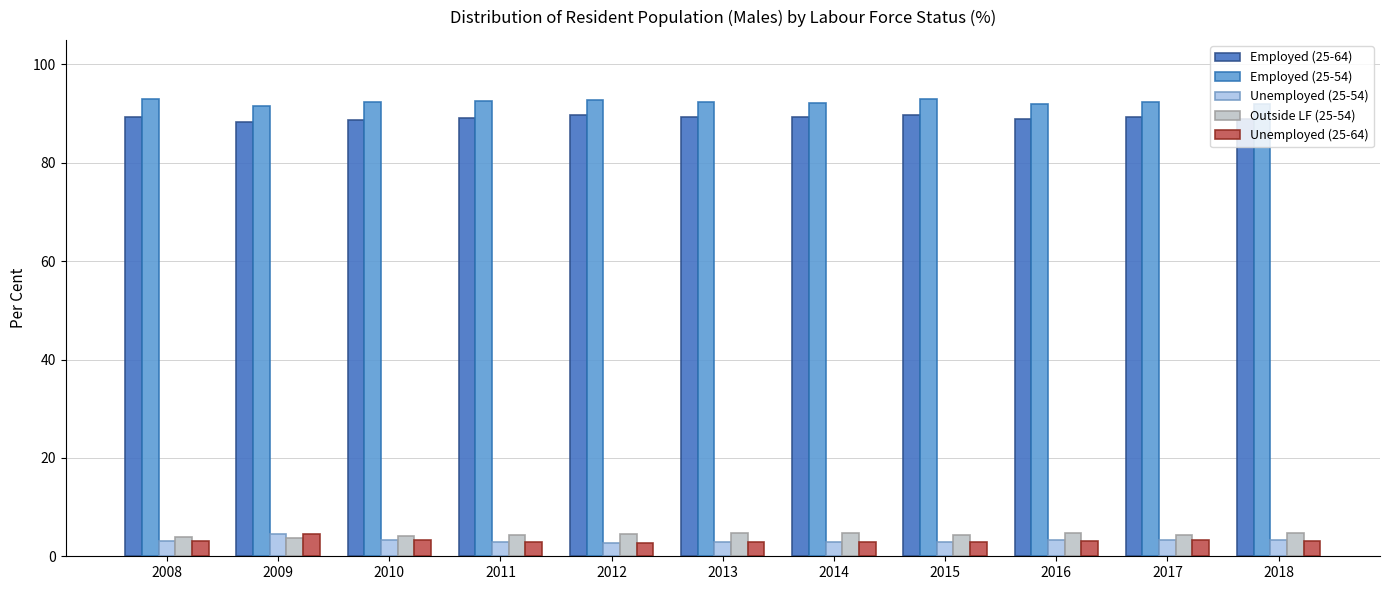

True or false: Employed (25-64) has a value of 123.9 at 2008.

False